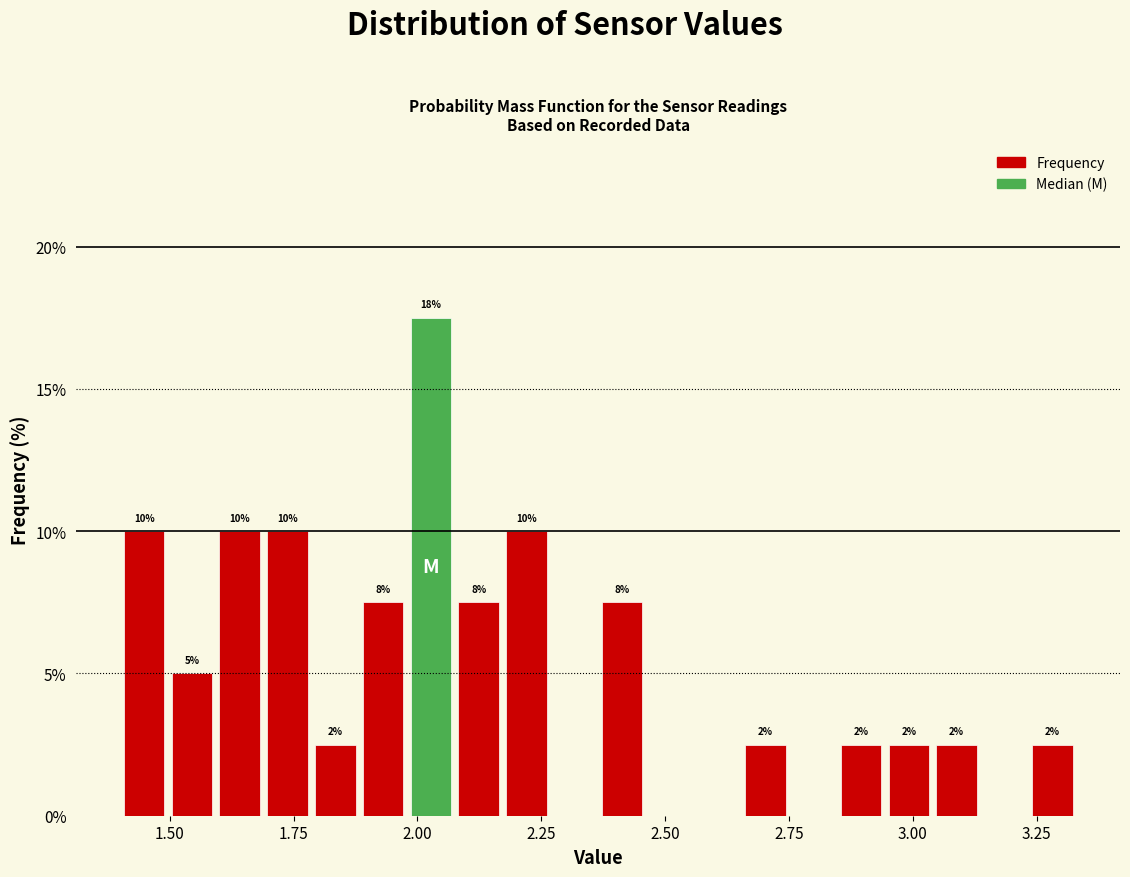

Read against the x-axis, roughly where is the centre of the tallest bar?

2.05